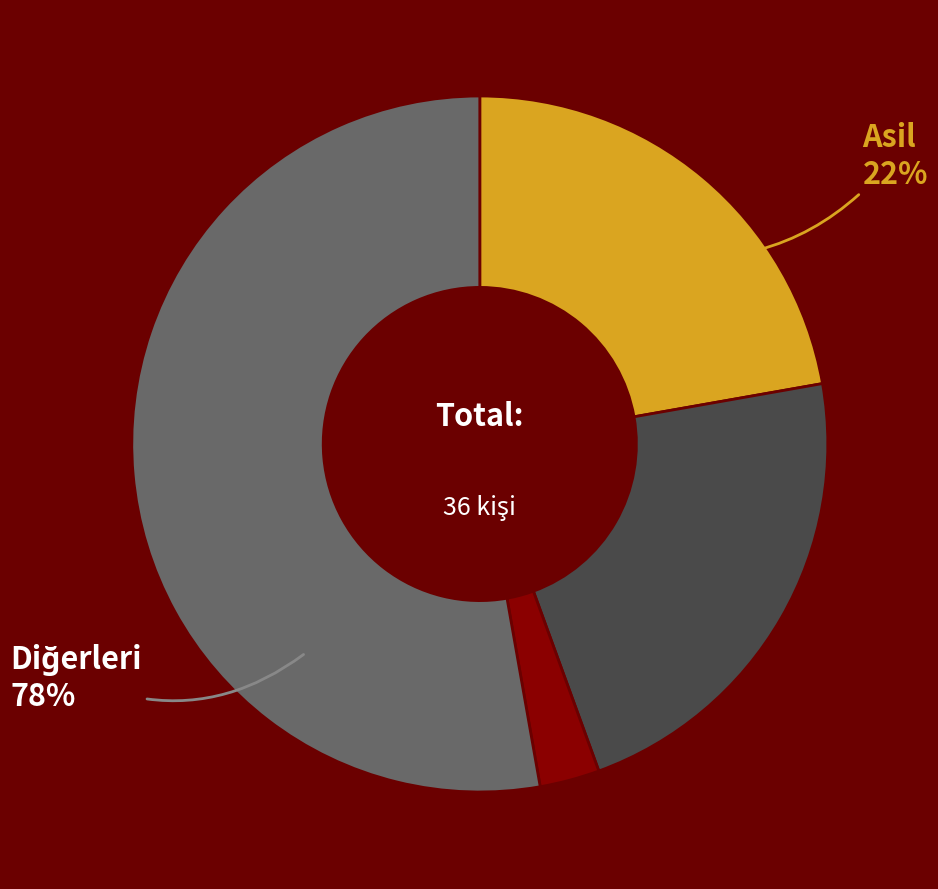

To the nearest percent, what is the combined percentage of Asil and Mülakata Girmedi?

75%